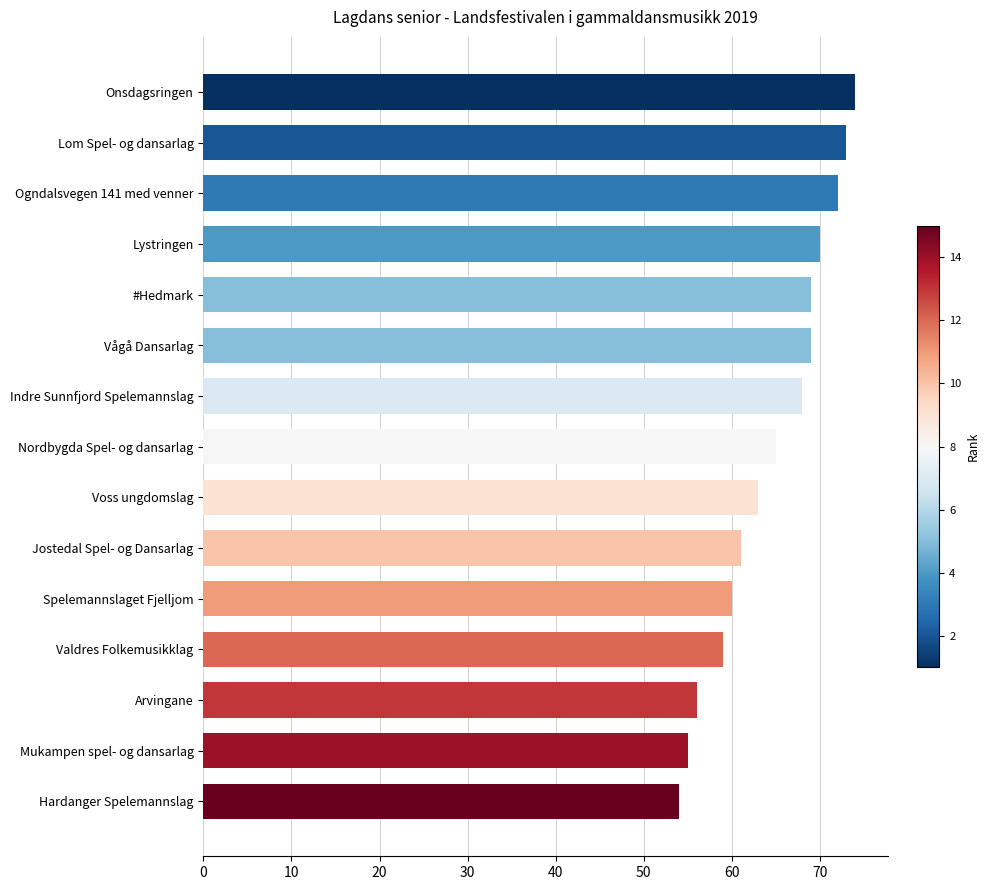

What is the sum of the values at Ogndalsvegen 141 med venner and Nordbygda Spel- og dansarlag?

137